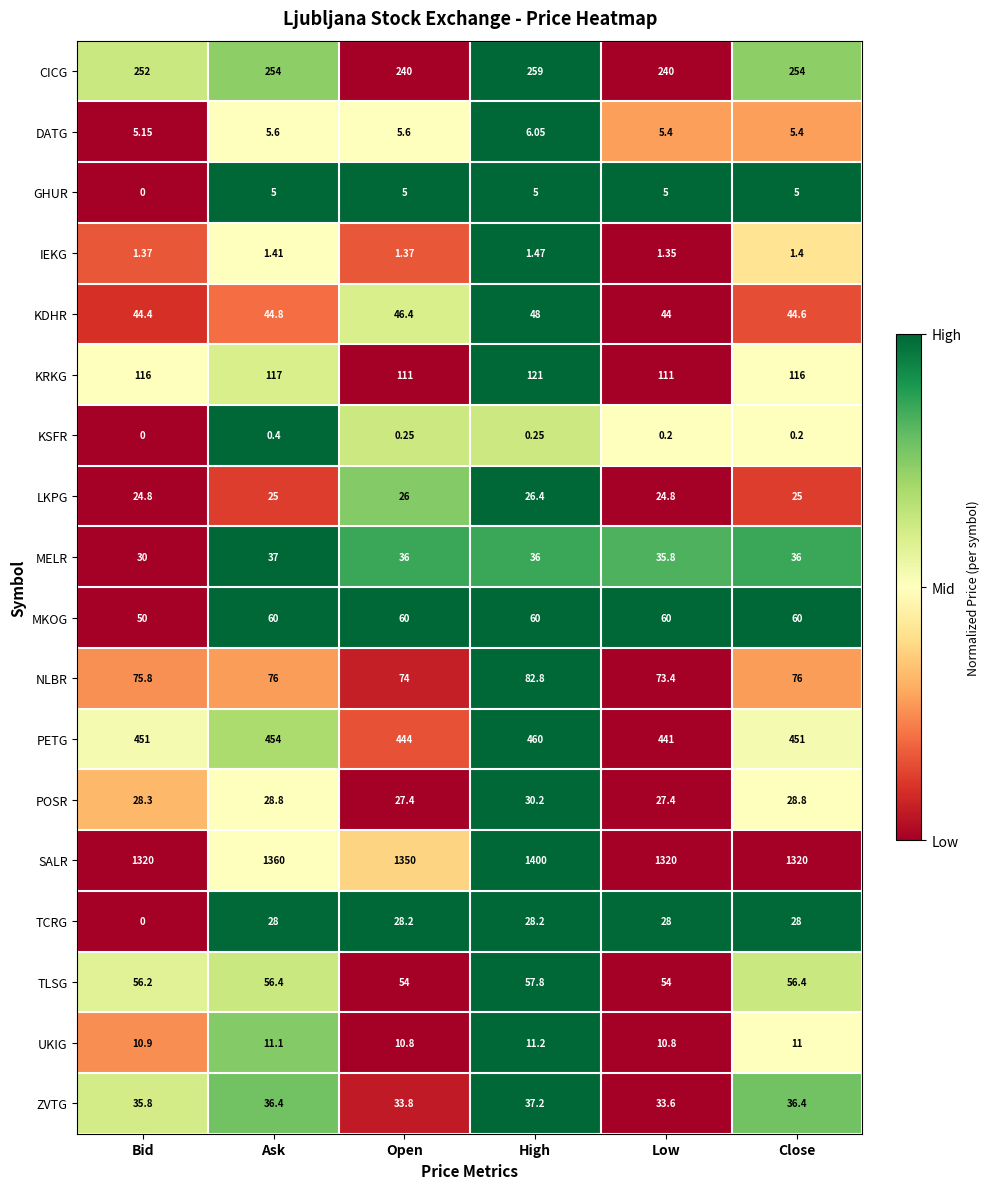

At which label does UKIG first exceed 11?

Ask